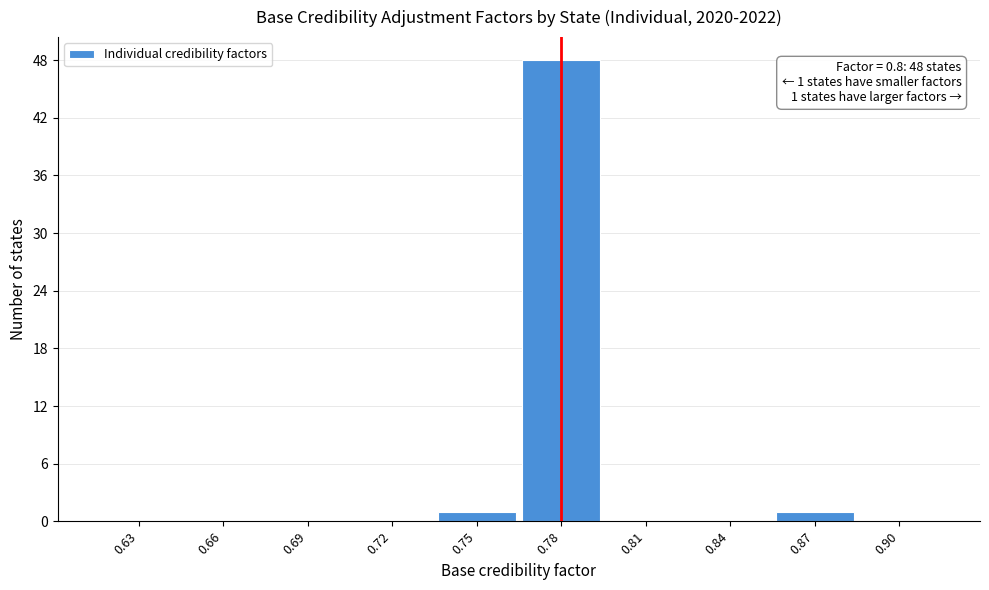

Reading right to left, extract all data points from this chart.

0.90=0	0.87=1	0.84=0	0.81=0	0.78=48	0.75=1	0.72=0	0.69=0	0.66=0	0.63=0